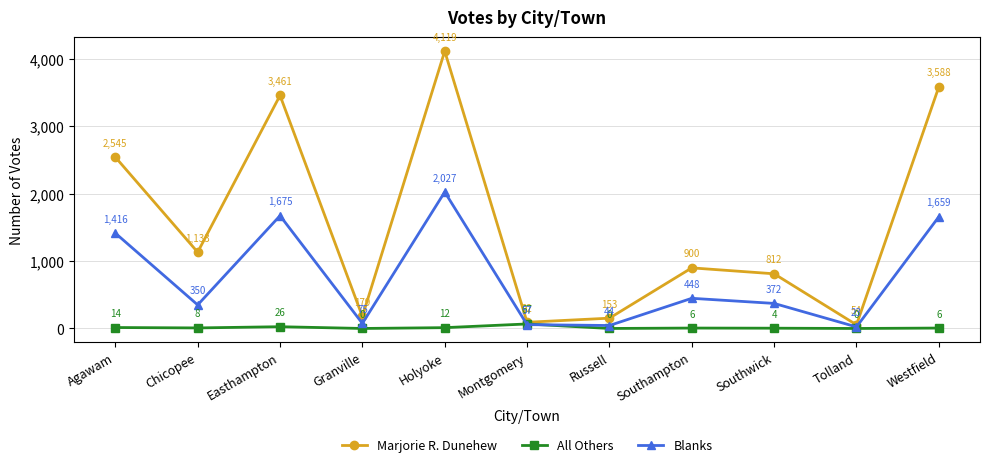

The value of All Others at Granville is 0. True or false?

True